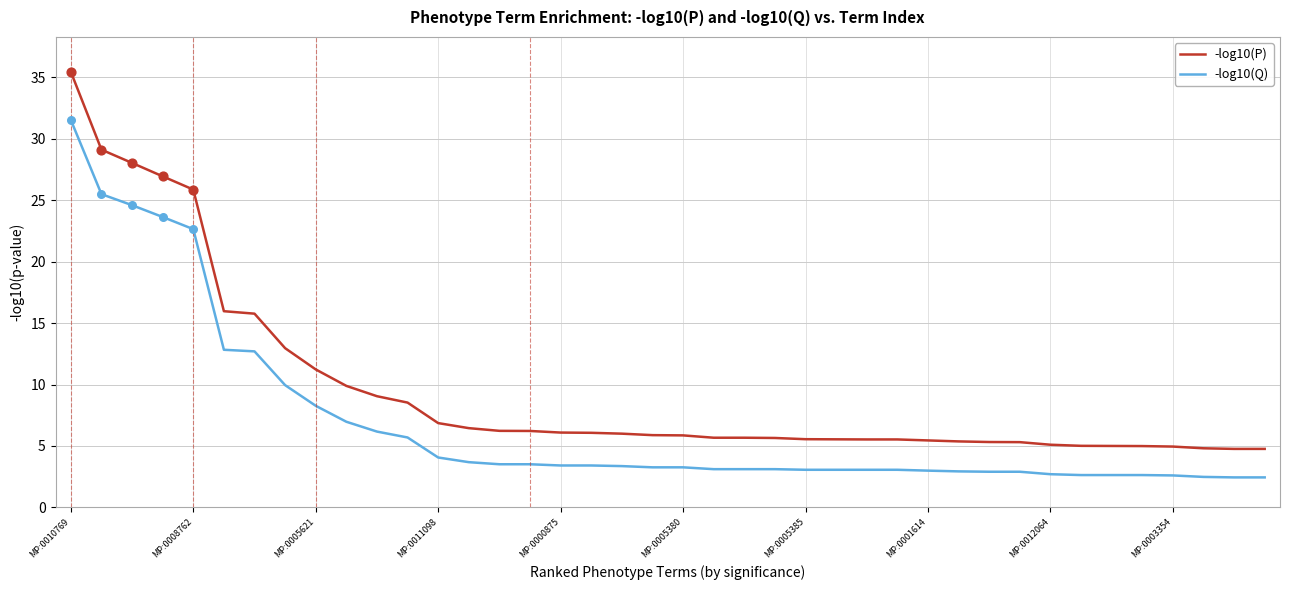

Which series has the largest range (max minus min)?

-log10(P)